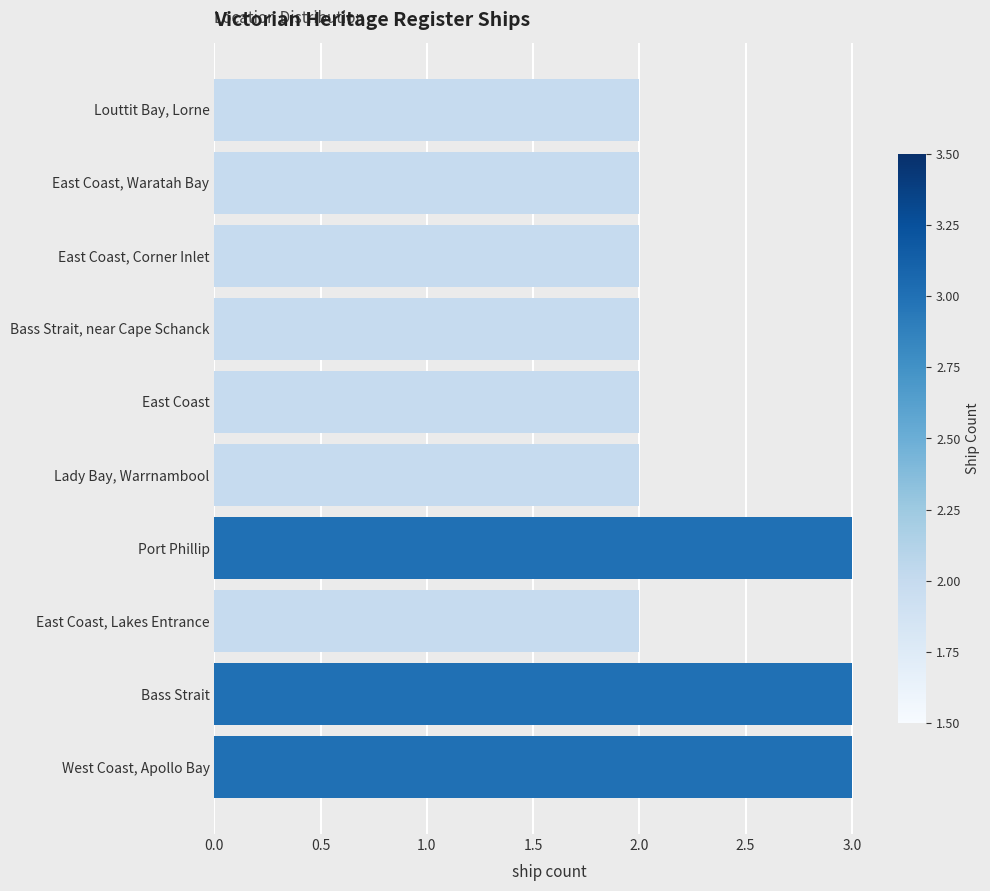

What is the maximum value shown in the chart?

3